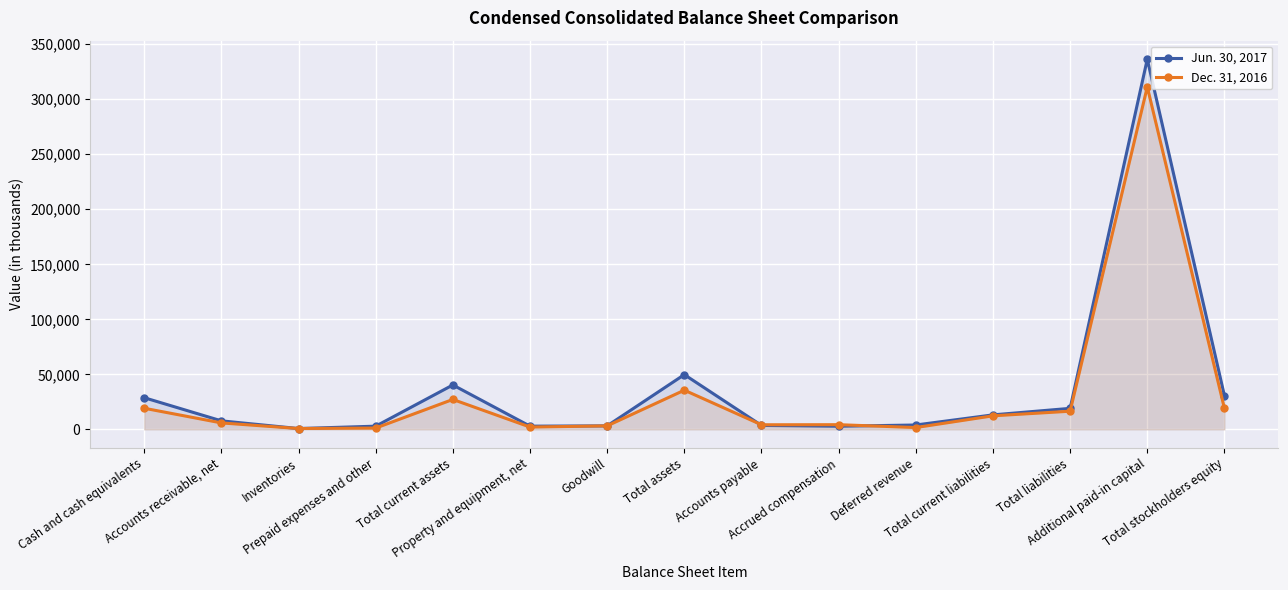

What position from the left is Accrued compensation?

10